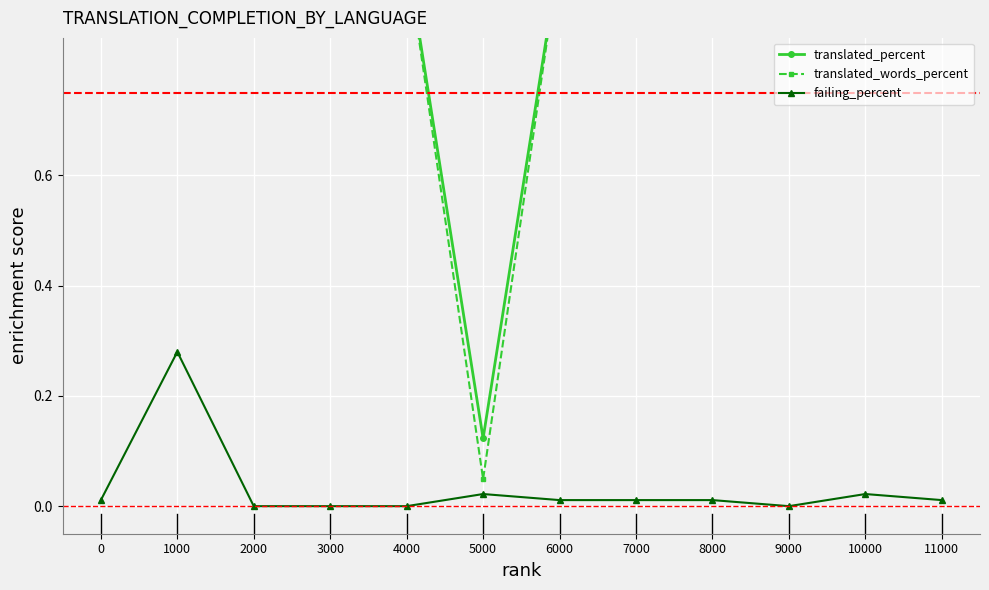

How many interior local valleys does the translated_percent series have?

1